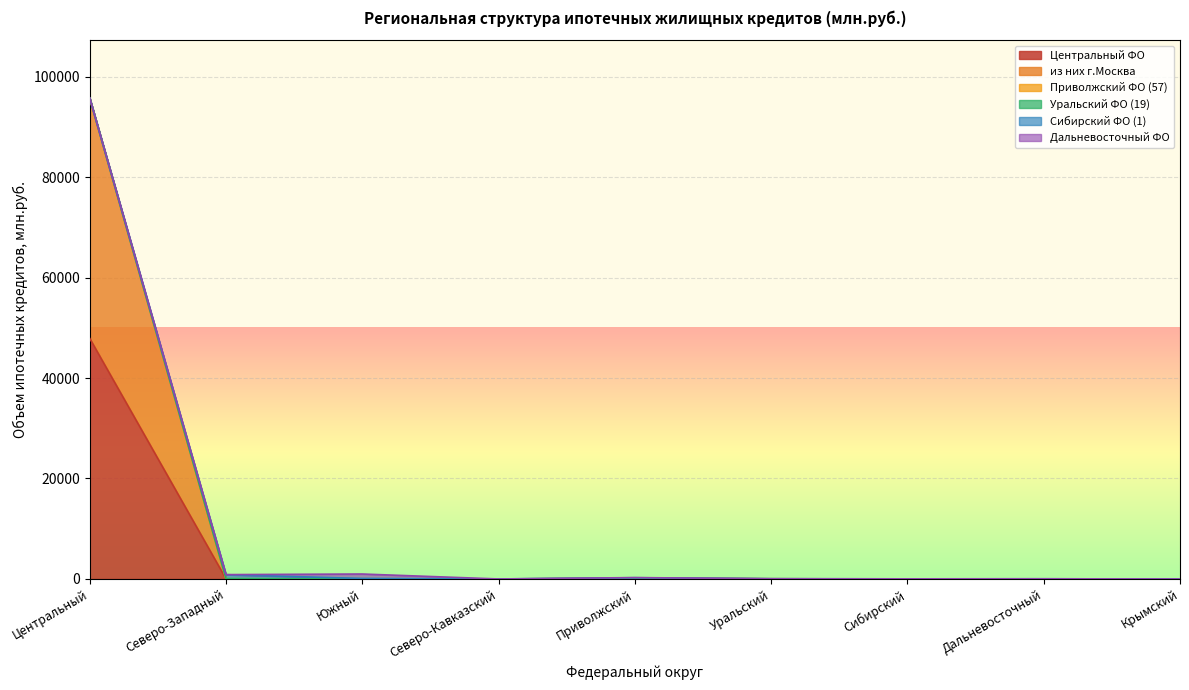

How many data points in Сибирский ФО are above 22?

4